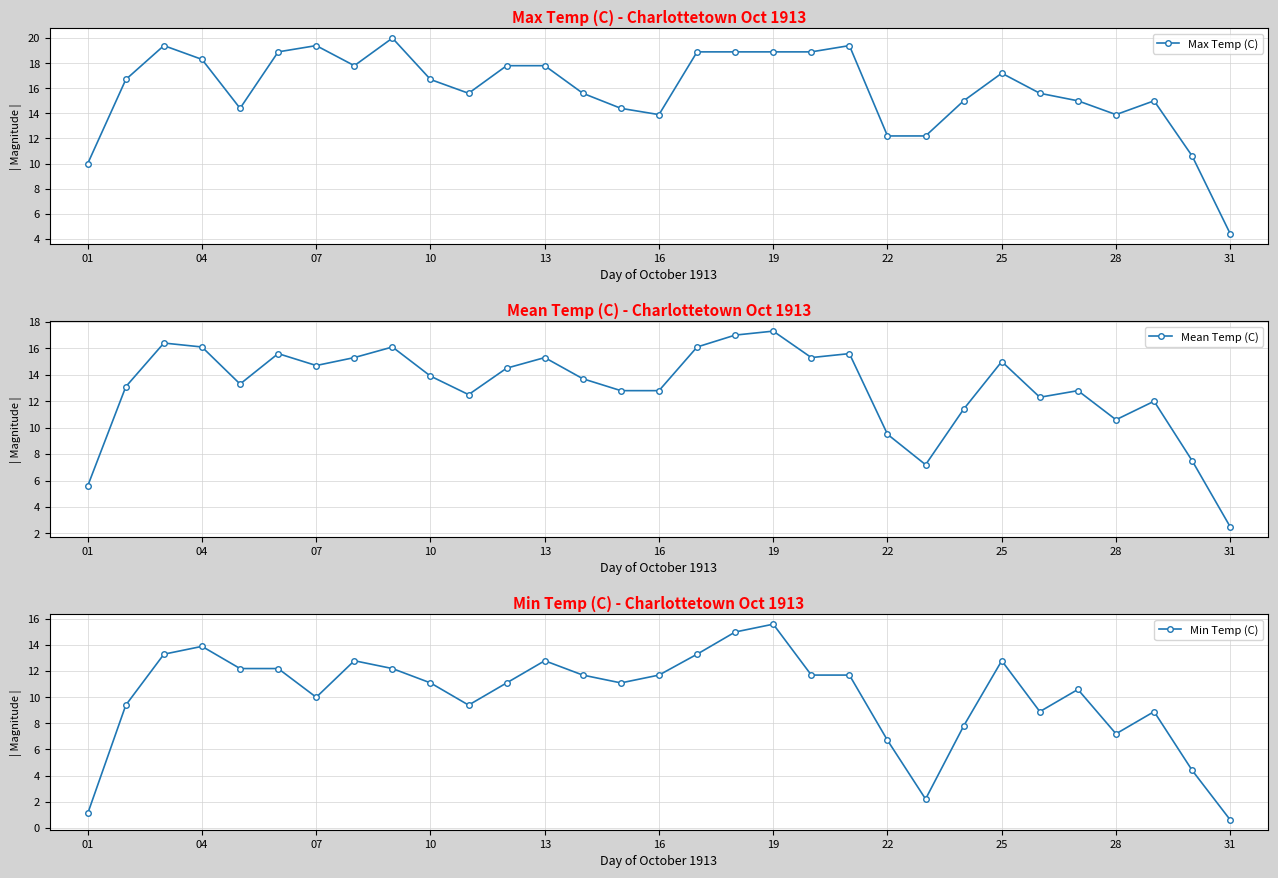

What is the maximum value for Max Temp (C)?

20.0